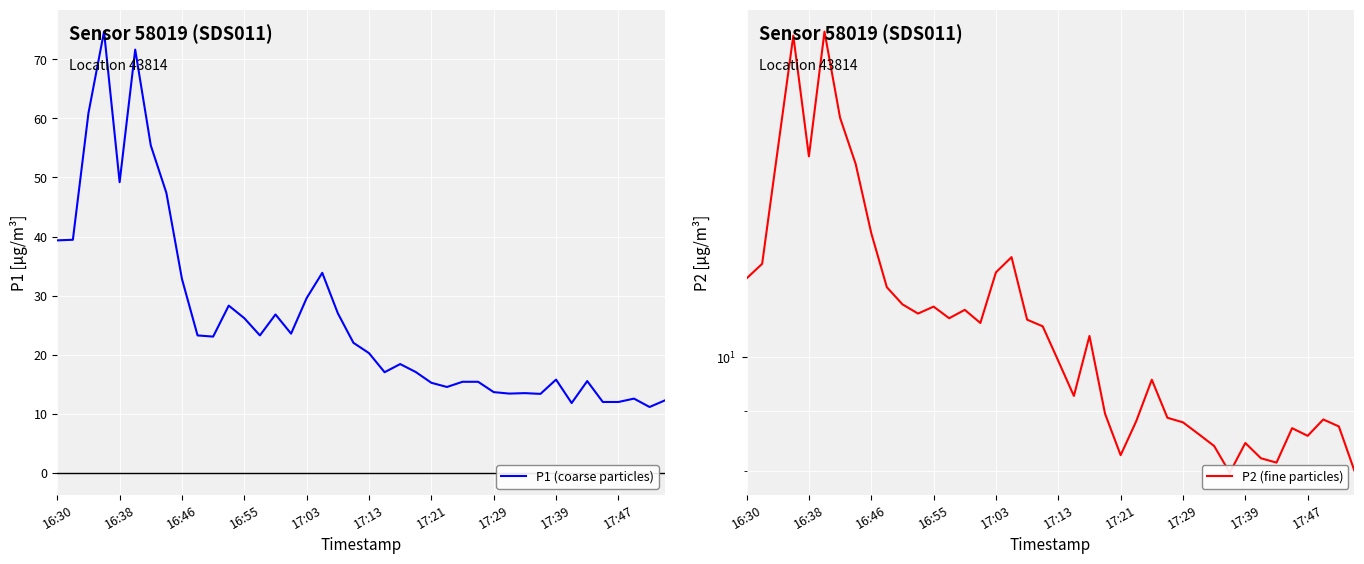

True or false: P1 (coarse particles) has a value of 26.2 at 16:55.

True